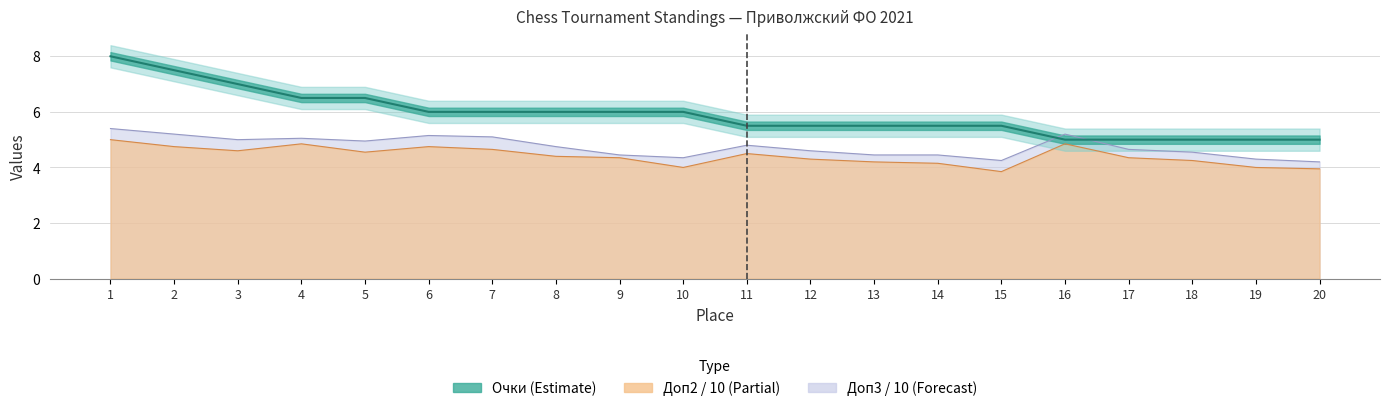

The chart shows a value of 6.0 at 9. True or false?

True